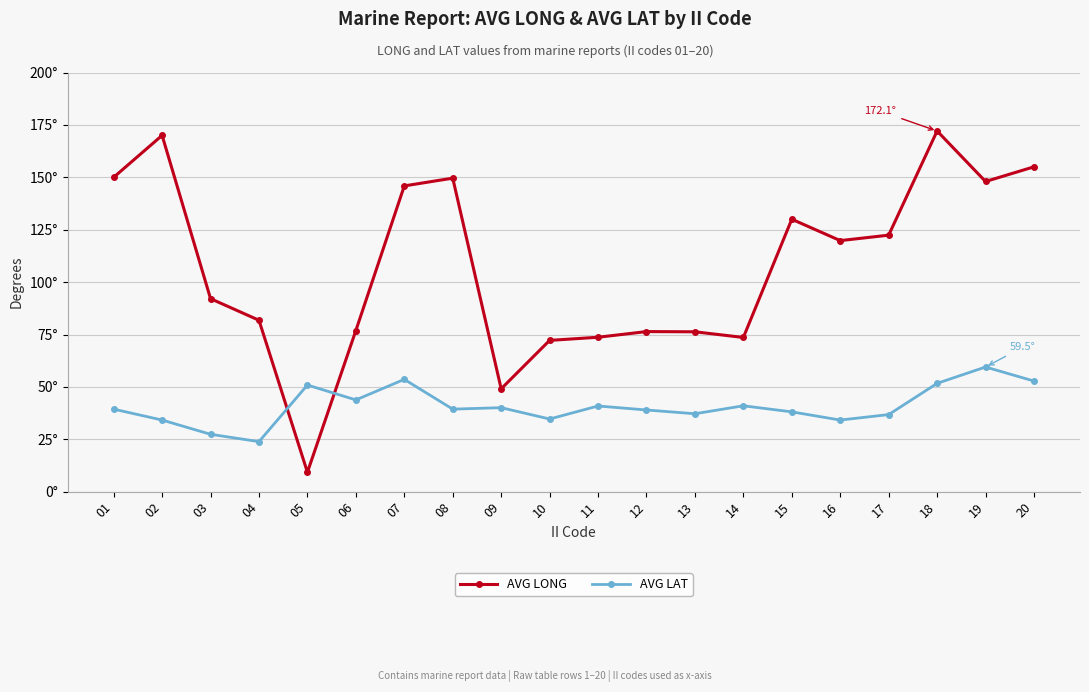

What is the average value of the AVG LAT series?

40.9